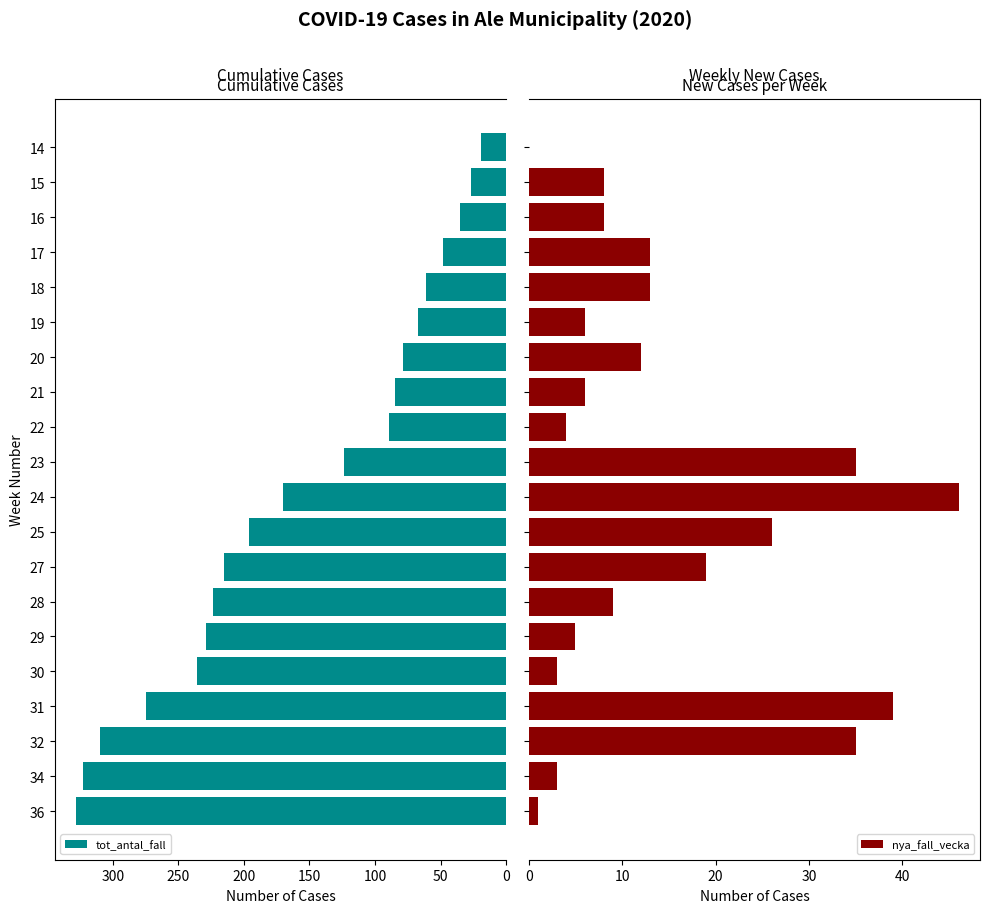

What is the difference between the maximum and minimum values in the tot_antal_fall series?

309